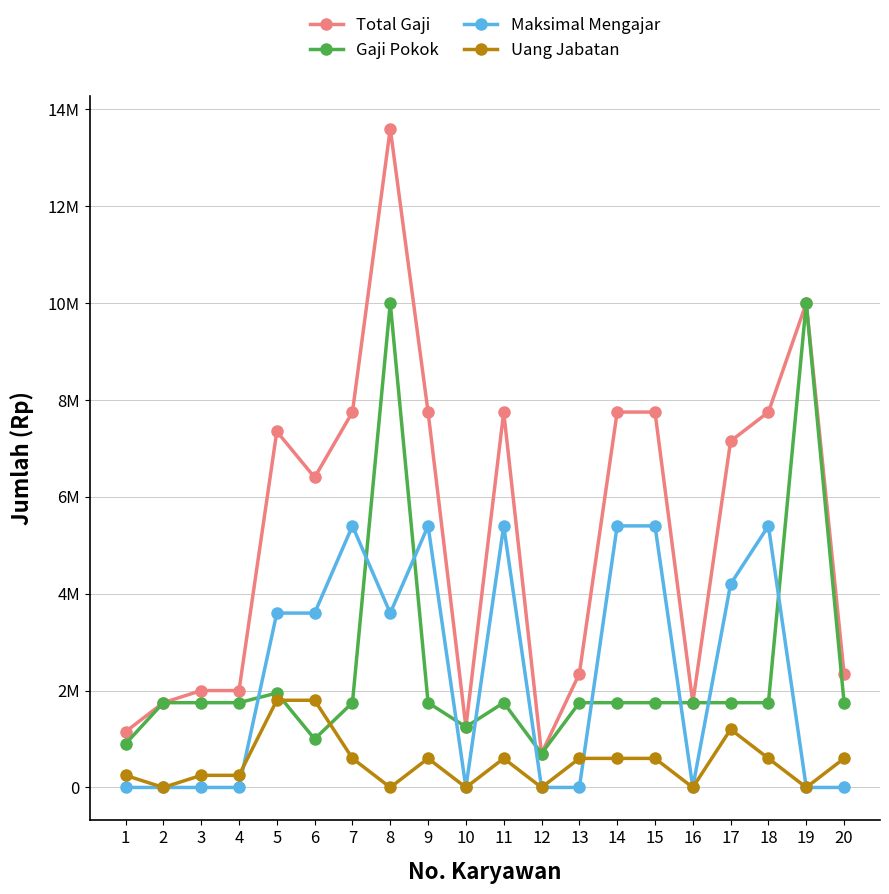

What are all the series names shown in the legend?

Total Gaji, Gaji Pokok, Maksimal Mengajar, Uang Jabatan